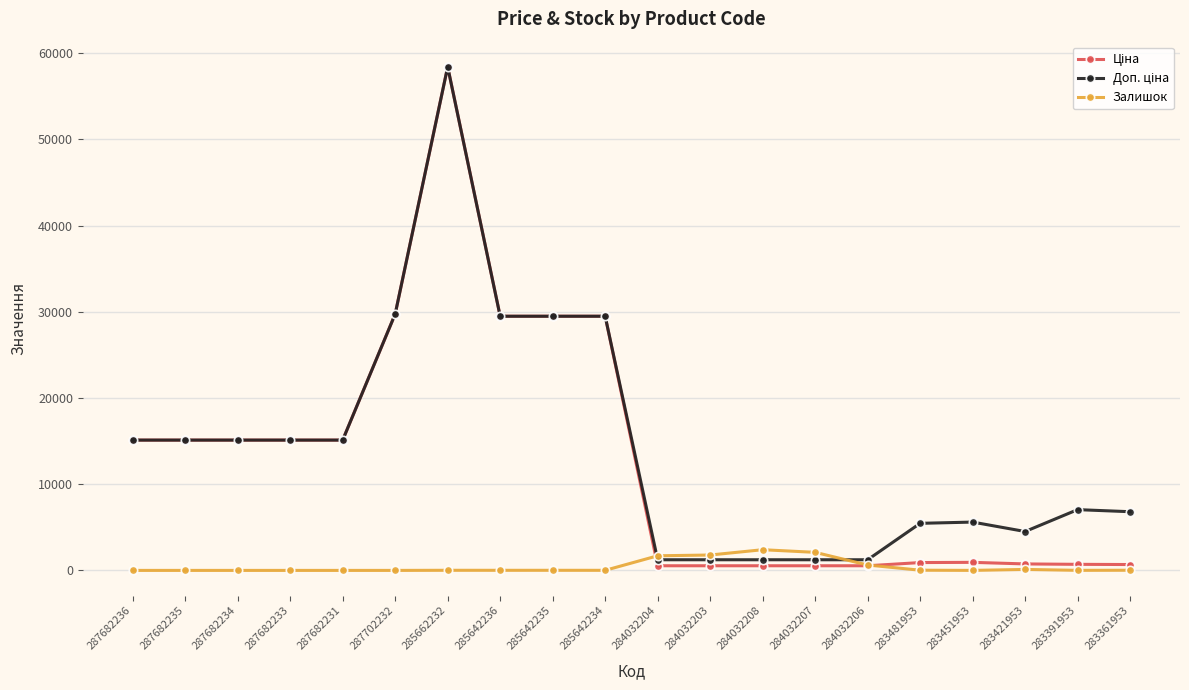

Which label corresponds to the largest value in the chart?

285662232